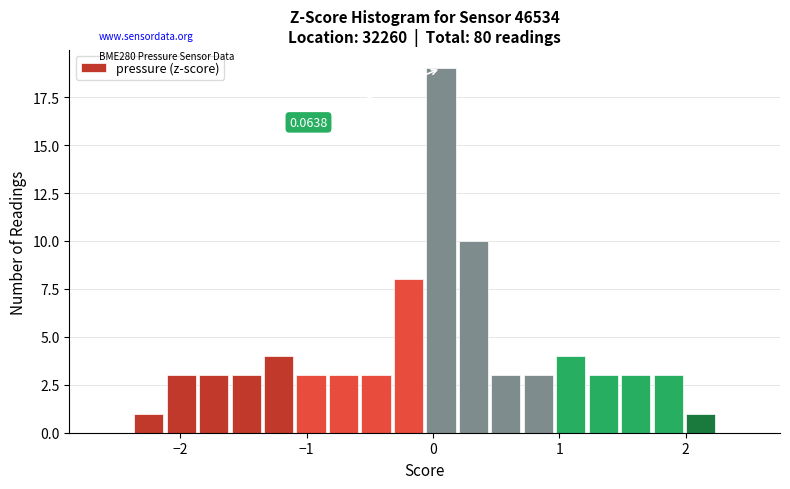

Read against the x-axis, roughly where is the centre of the tallest bar?

0.1